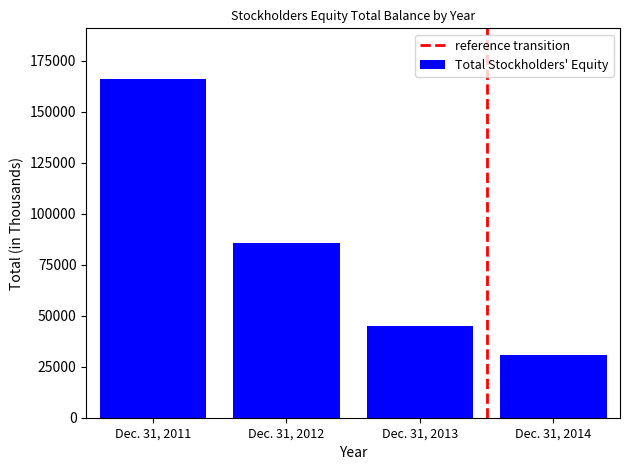

List the labels in order of value, smallest first.

Dec. 31, 2014, Dec. 31, 2013, Dec. 31, 2012, Dec. 31, 2011